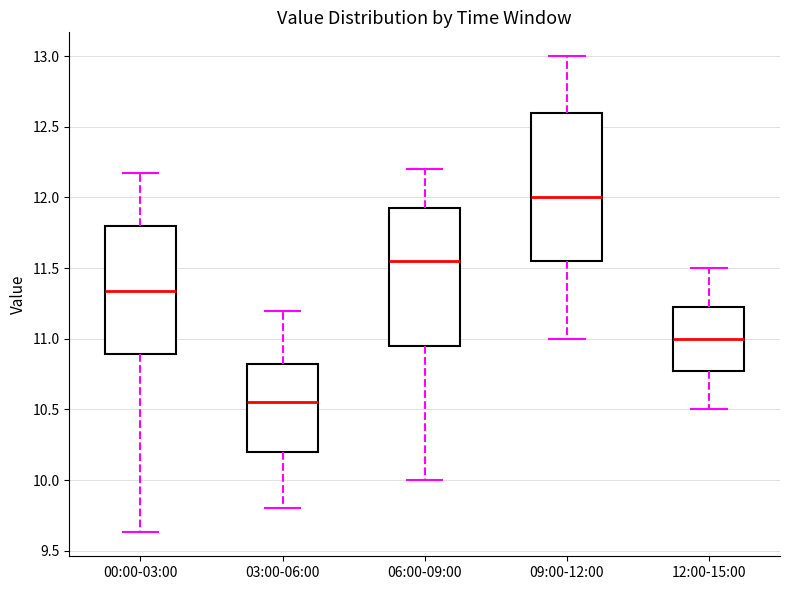

Which box is the tallest, from its lower edge to its upper edge?

09:00-12:00